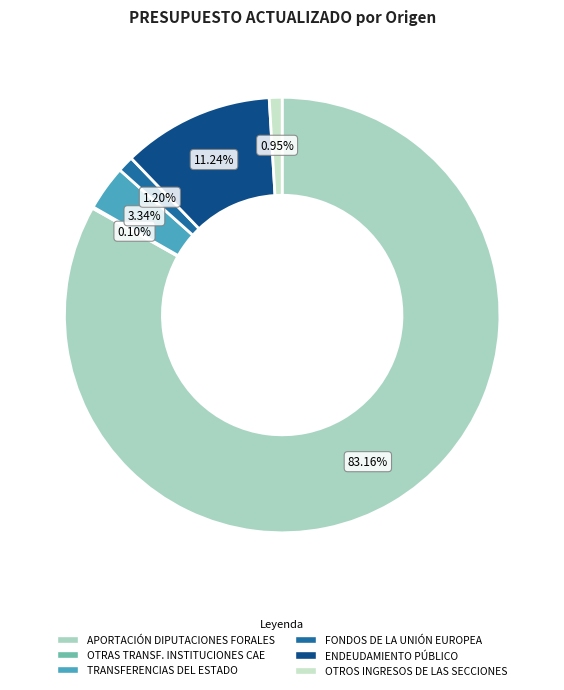

Is there any slice that represents more than half of the pie?

Yes